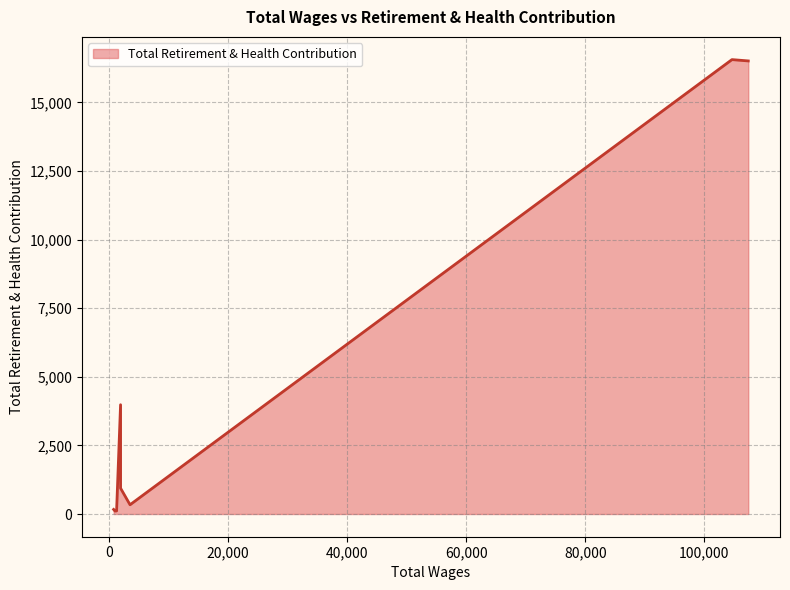

What is the maximum value shown in the chart?

16559